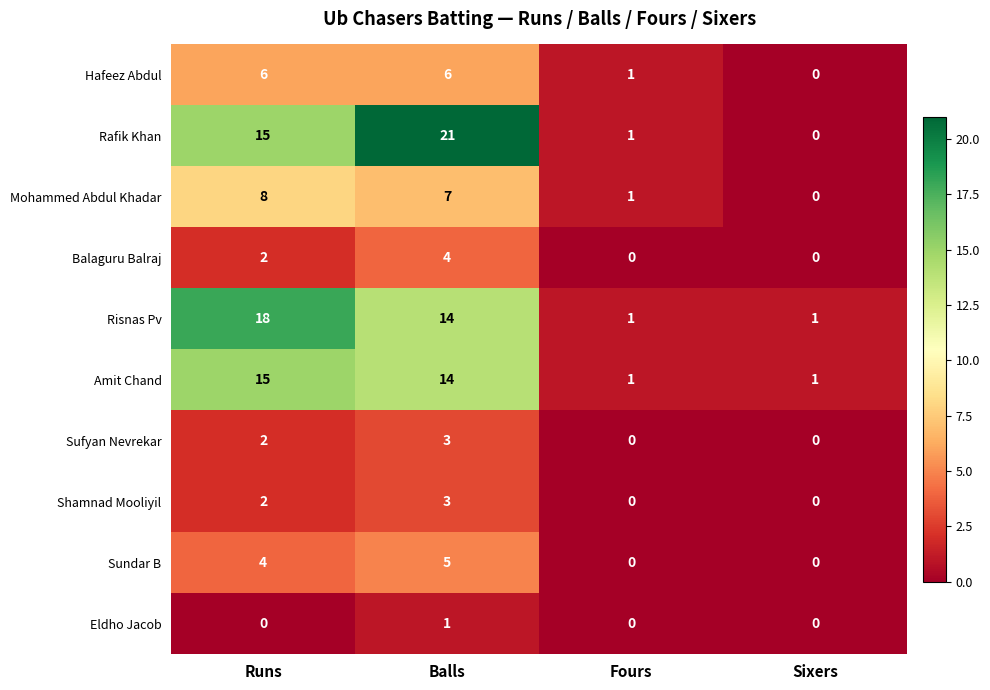

Read the Risnas Pv value at Balls, to the nearest 10.

10